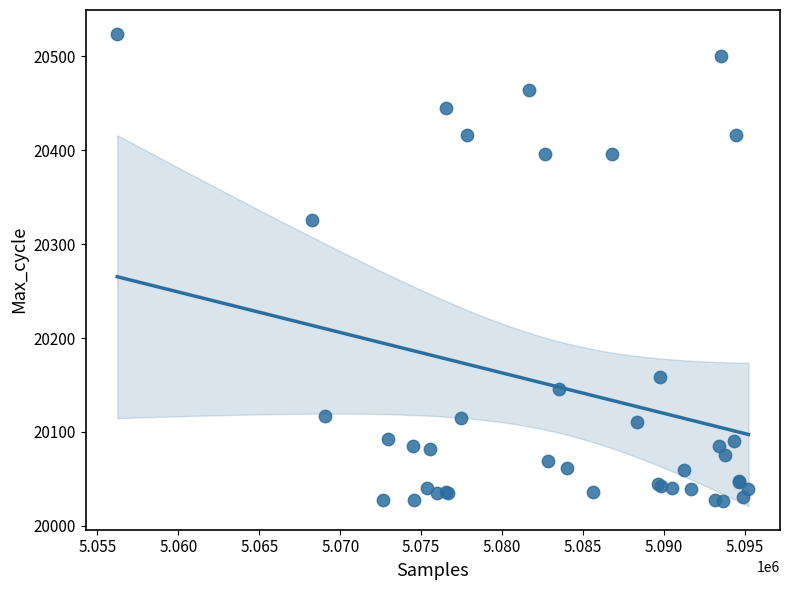

What Y value in the scatter plot is closest to 20275?

20326